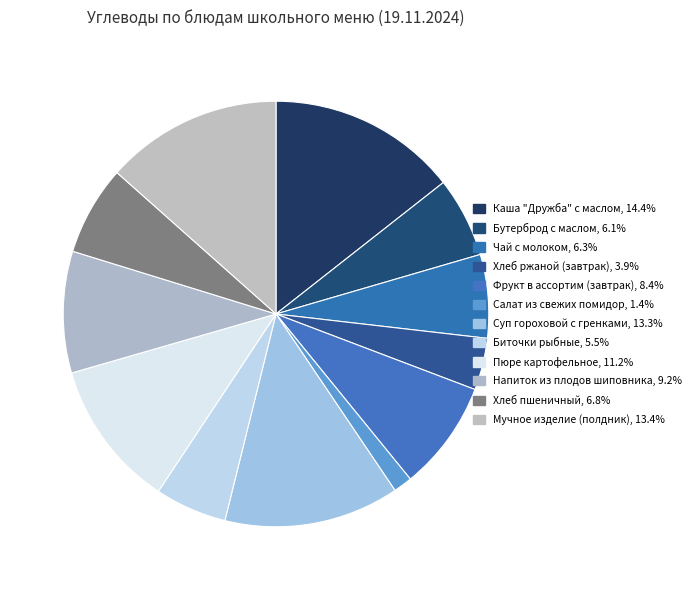

Which category has the biggest portion of the pie?

Каша "Дружба" с маслом